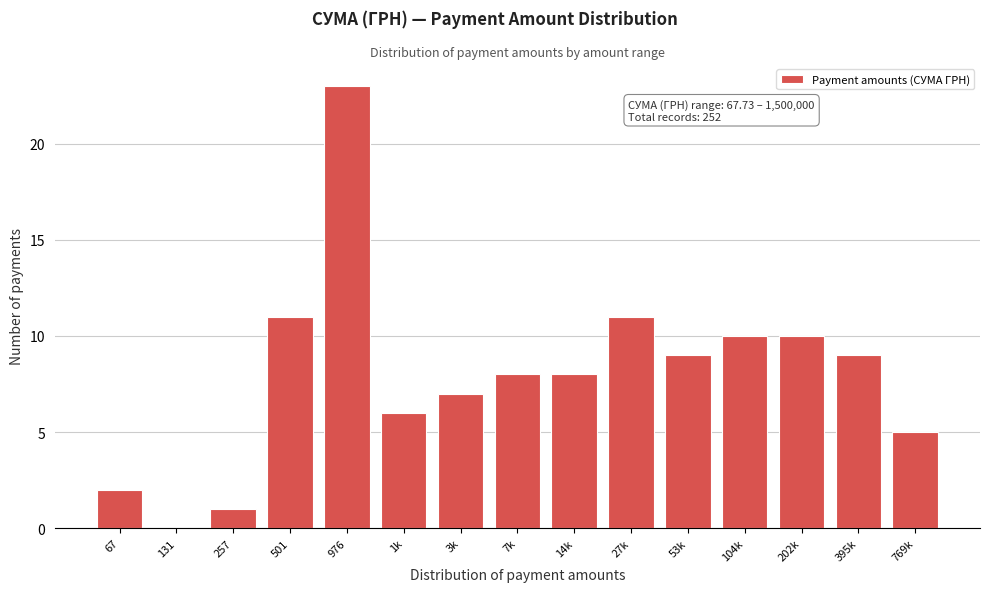

Reading left to right, transcribe all the data shown in this chart.

67=2	131=0	257=1	501=11	976=23	1k=6	3k=7	7k=8	14k=8	27k=11	53k=9	104k=10	202k=10	395k=9	769k=5